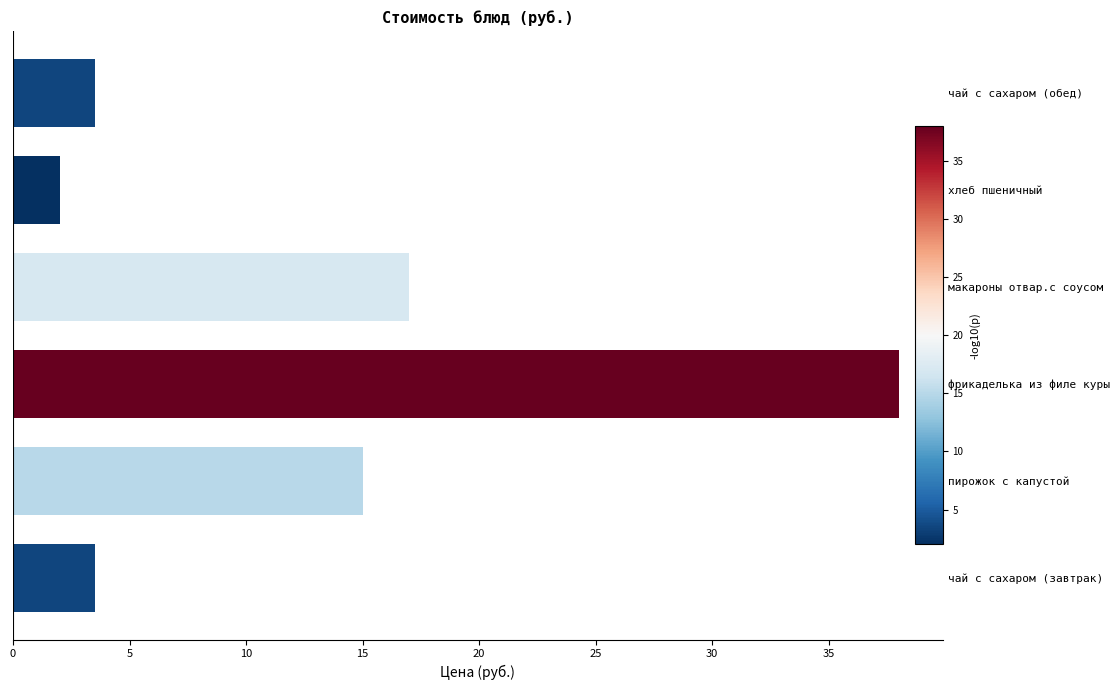

Which has a higher value, хлеб пшеничный or фрикаделька из филе куры?

фрикаделька из филе куры